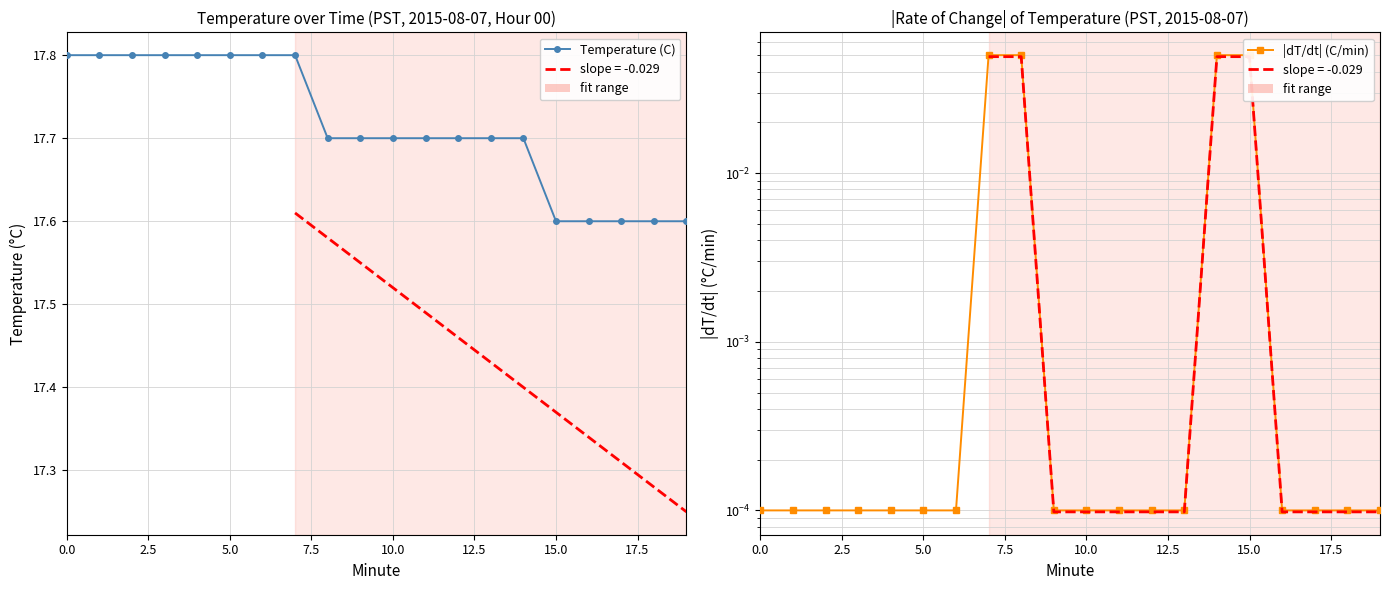

Is the value of Temperature (C) at 17.5 greater than the value of |dT/dt| (C/min) at 12.5?

Yes